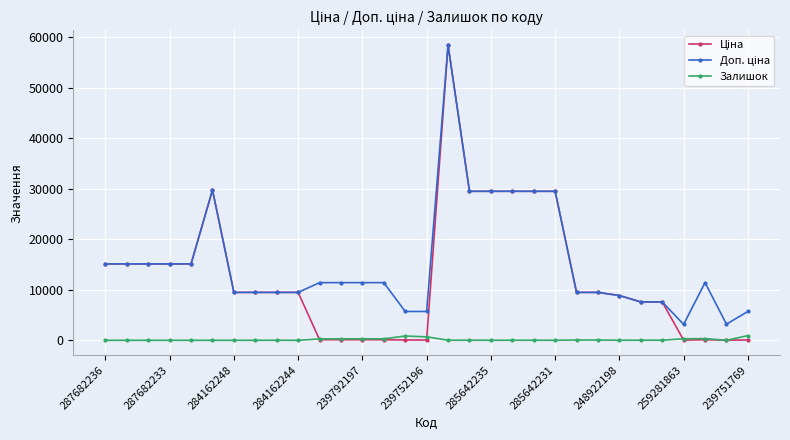

At how many categories does at least one series exceed 27799?

7